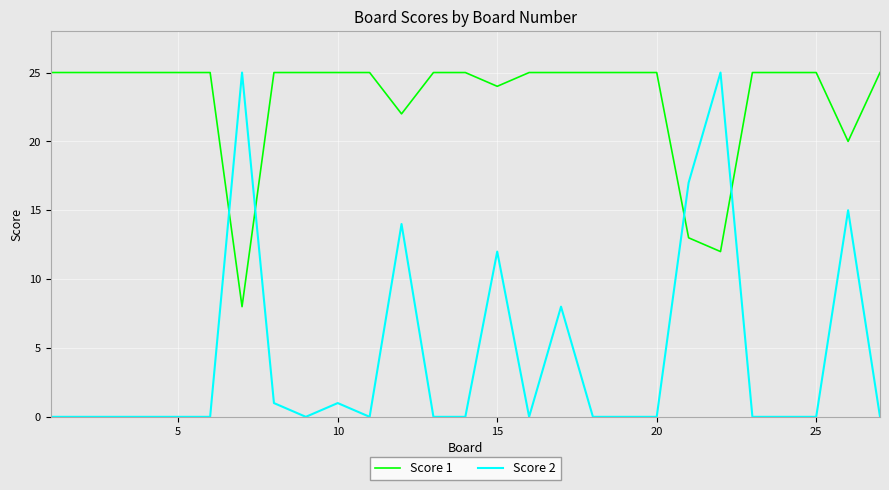

What is the difference between the maximum and minimum values in the Score 2 series?

25